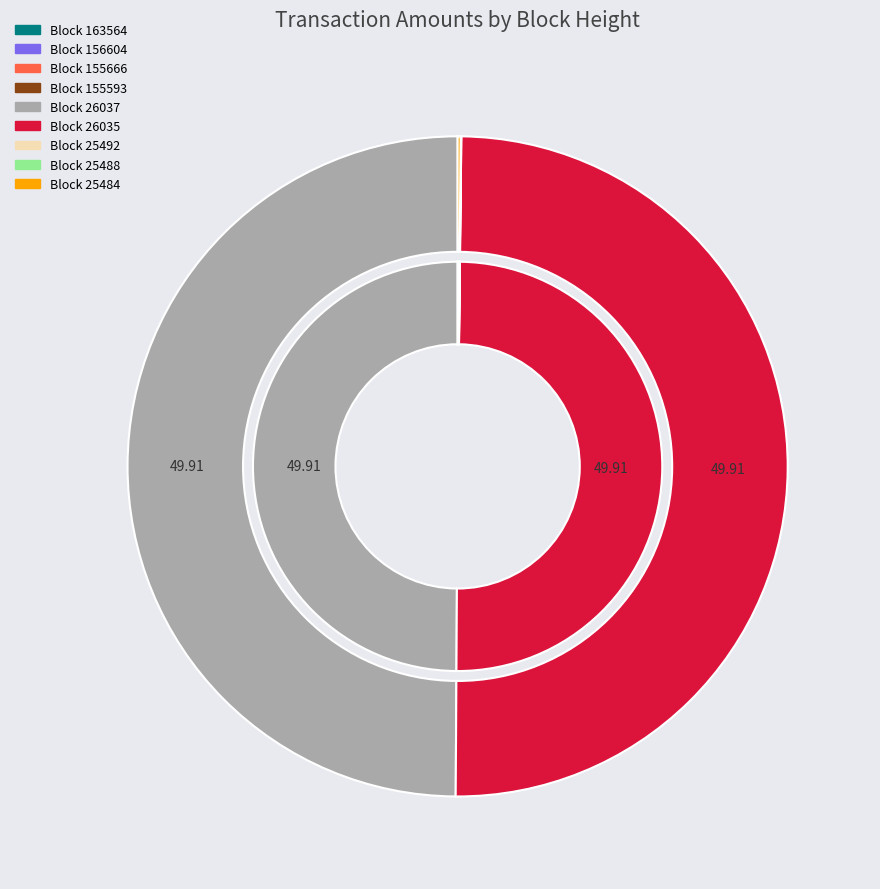

Count the number of slices in the pie.

9